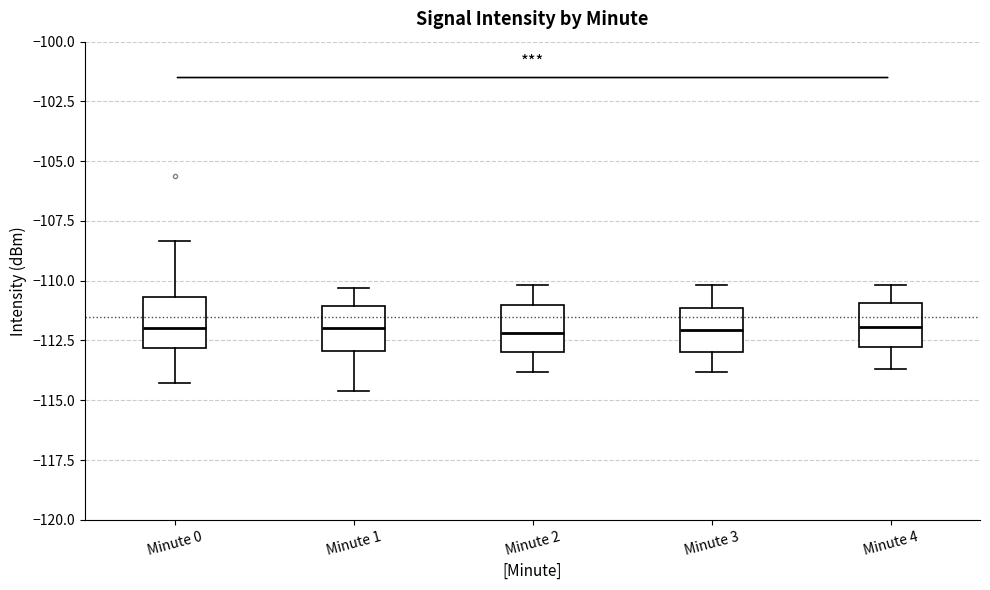

Reading left to right, transcribe this box plot: for each box, give where its median line is, the range the box spans, and where its two whiskers end, as read against the y-axis. The values are not printed on the chart, so give them approximately, as read against the axis.

Minute 0: median -112.0, box -113.0 to -110.5, whiskers -114.5 to -108.5
Minute 1: median -112.0, box -113.0 to -111.0, whiskers -114.5 to -110.5
Minute 2: median -112.0, box -113.0 to -111.0, whiskers -114.0 to -110.0
Minute 3: median -112.0, box -113.0 to -111.0, whiskers -114.0 to -110.0
Minute 4: median -112.0, box -113.0 to -111.0, whiskers -113.5 to -110.0